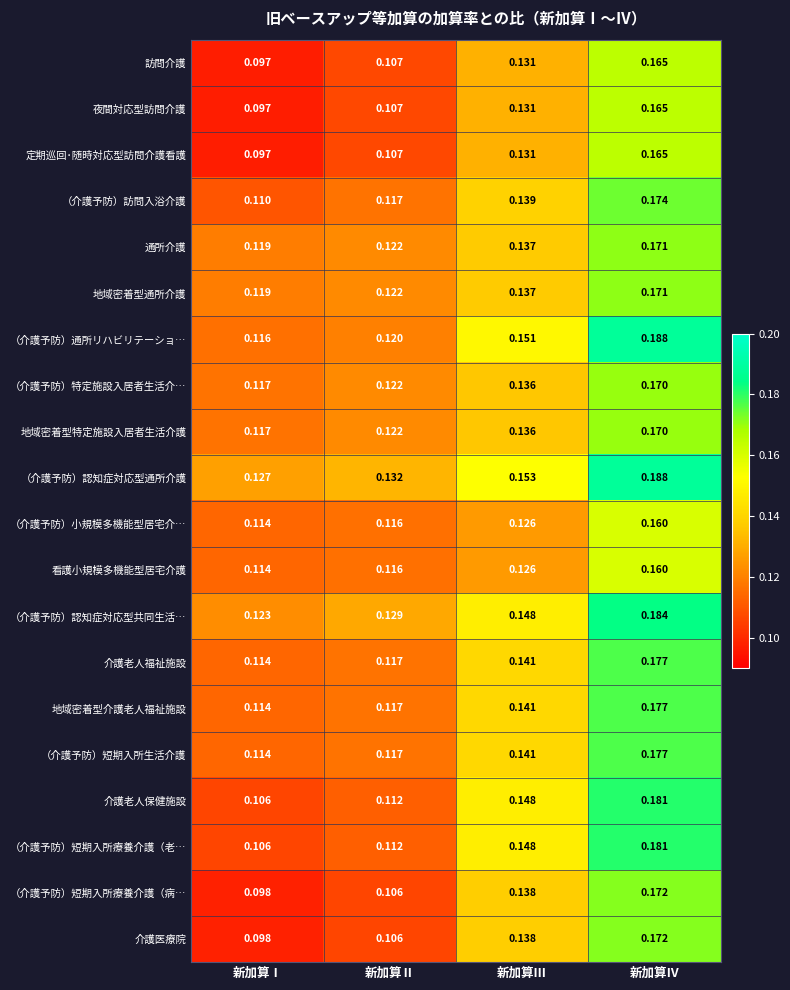

Which category has the lowest value in the 通所介護 series?

新加算Ⅰ